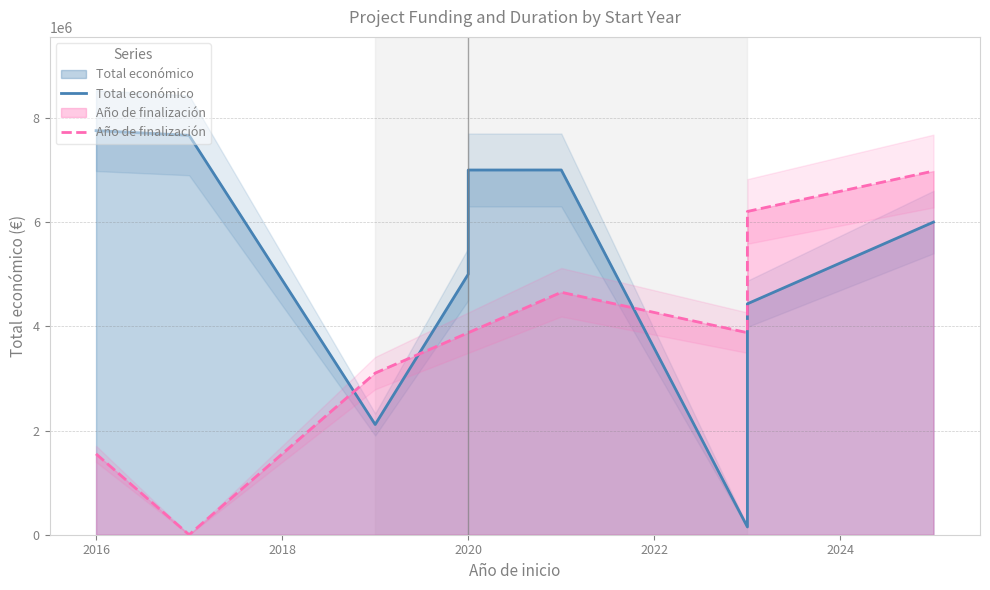

How many data points in Total económico are less than 6000000?

4